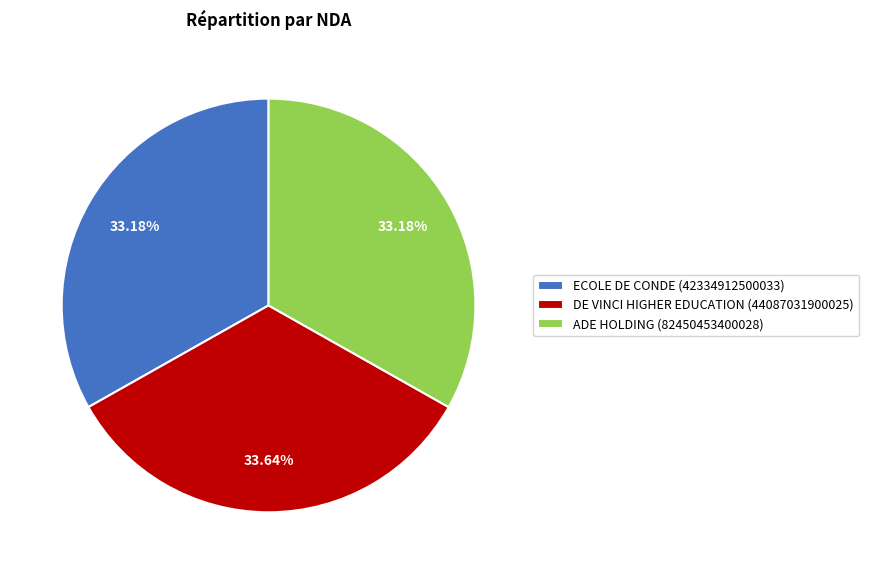

Is the sum of DE VINCI HIGHER EDUCATION (44087031900025) and ADE HOLDING (82450453400028) greater than half?

Yes